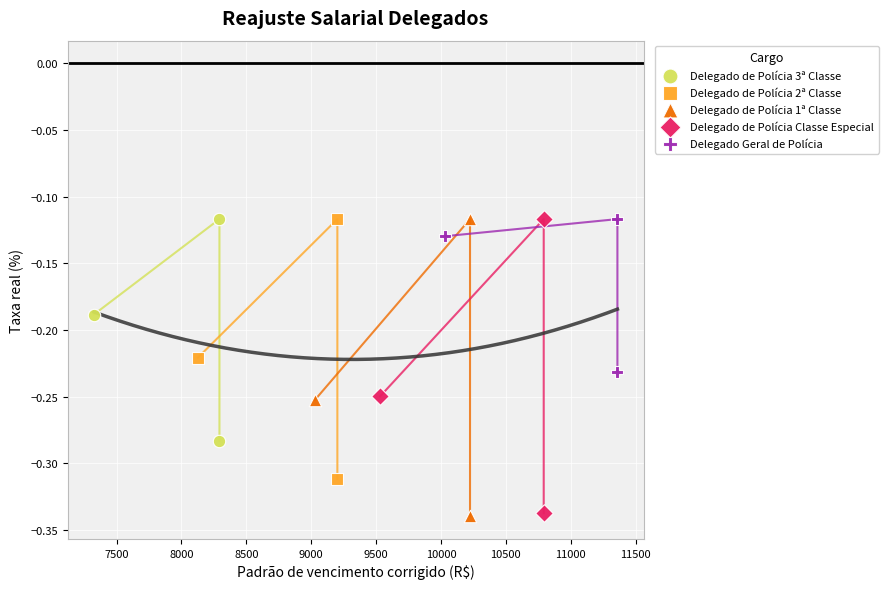

Which series has the largest Y range (max minus min)?

Delegado de Polícia 1ª Classe